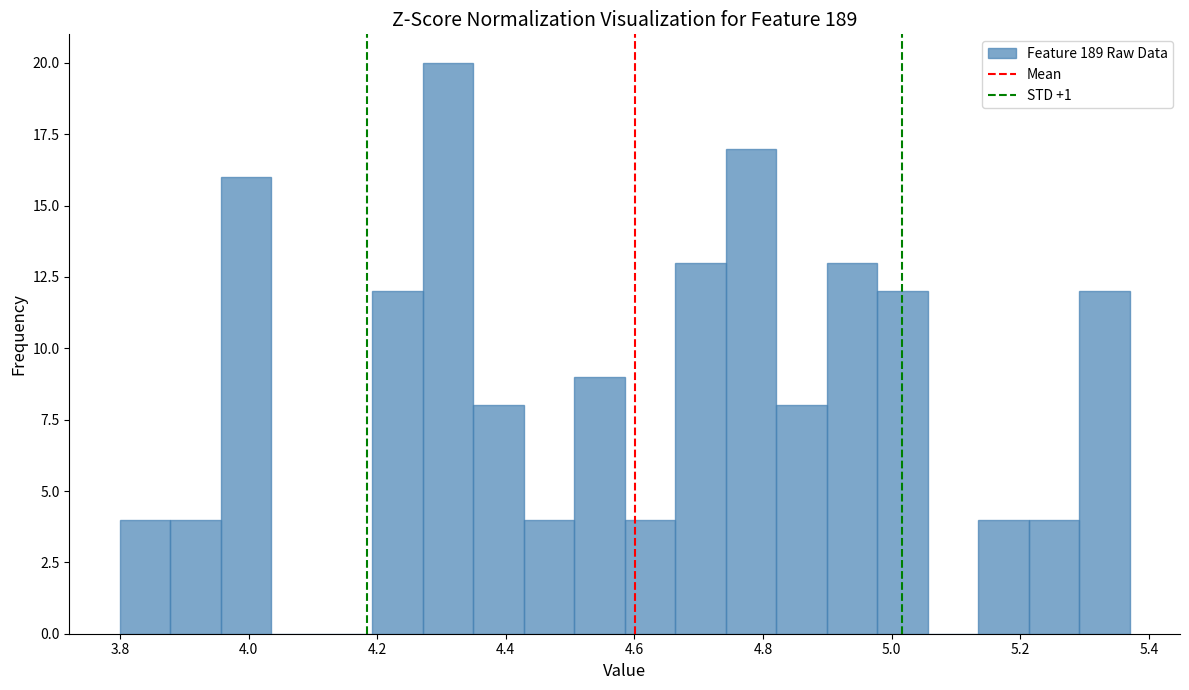

Around what value on the x-axis is the tallest bar? Give the approximate position of its centre, as read against the axis.

4.32